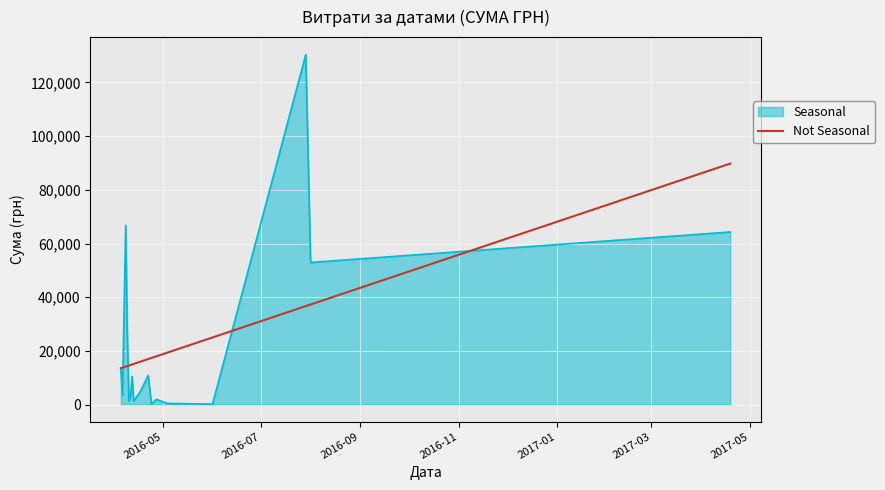

Reading right to left, list all the values displayed in this chart.

502.6	12651.6	3387.1	4250.7	3321.5	6363.2	805.0	7040.0	5431.3	3059.1	15630.0	10850.9	10034.2	13396.5	12827.3	1287.8	259.2	1411.5	767.4	22.5	464.0	4561.9	210.0	3726.6	655.0	1372.5	202.4	792.0	308.7	4730.0	10854.2	179.0	297.0	113.2	1528.2	420.0	176.0	130379.7	52936.8	64293.0